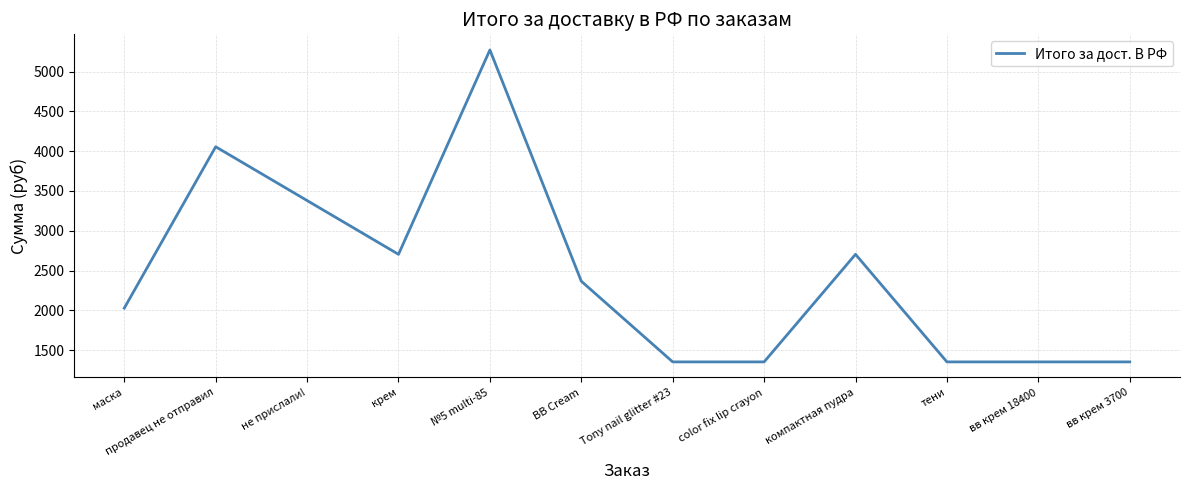

The chart shows a value of 1733.8 at компактная пудра. True or false?

False